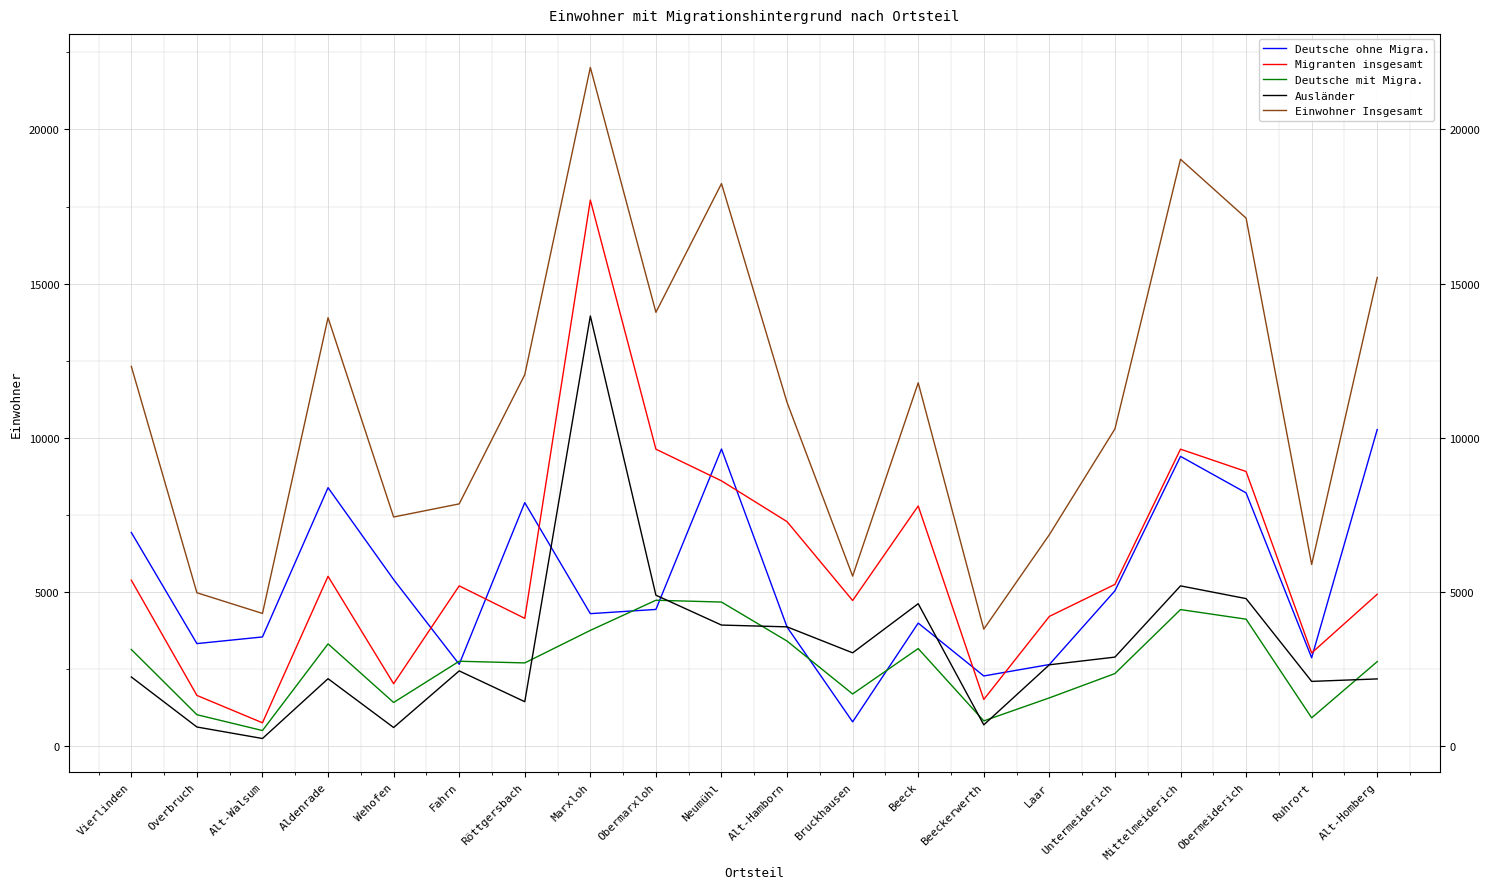

True or false: Deutsche mit Migra. has a value of 5898 at Aldenrade.

False